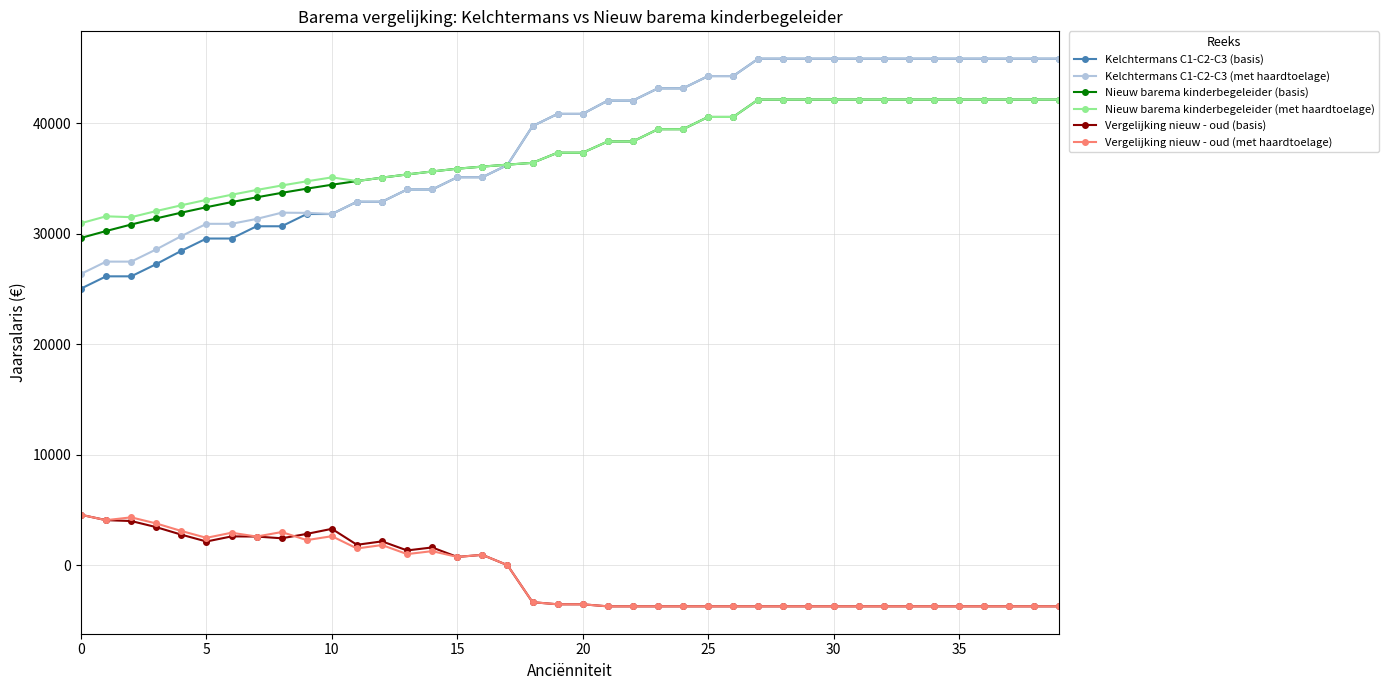

True or false: Vergelijking nieuw - oud (met haardtoelage) has more than 2 interior local peaks.

True